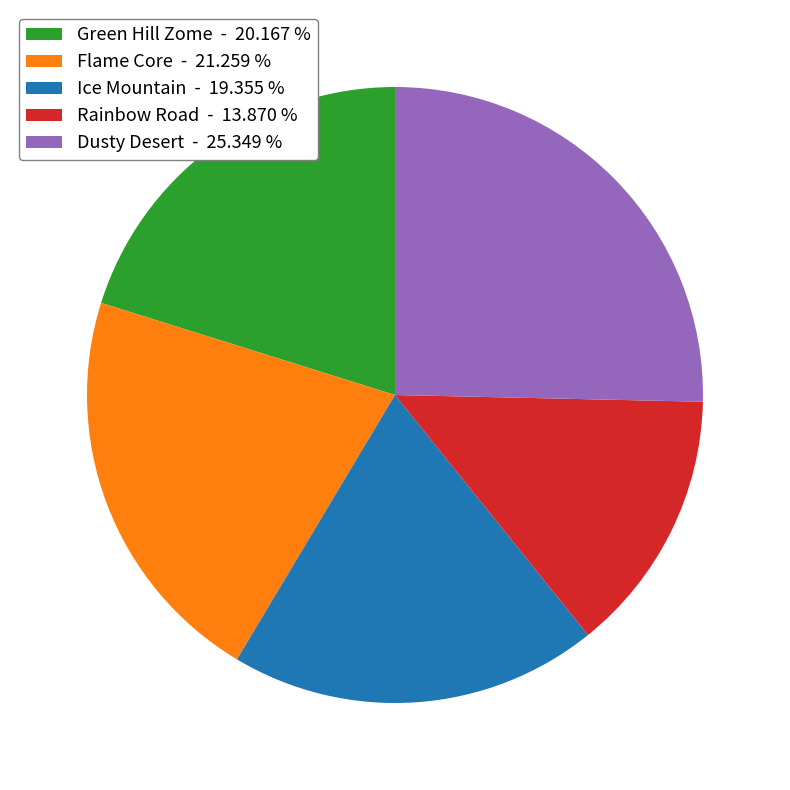

Is the sum of Ice Mountain - 19.355 % and Flame Core - 21.259 % greater than half?

No